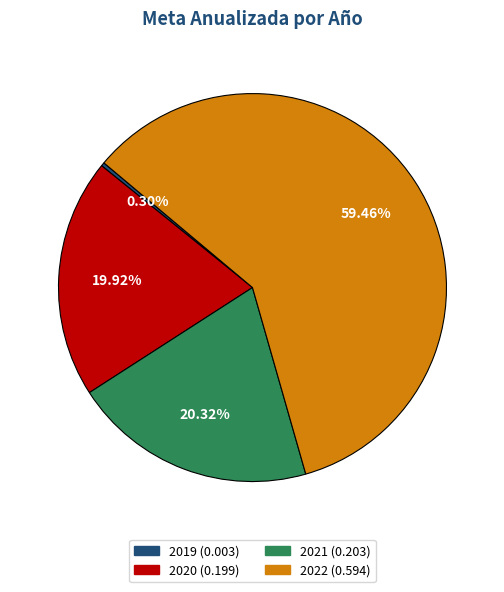

What percentage is NOT represented by 2020?

80.1%